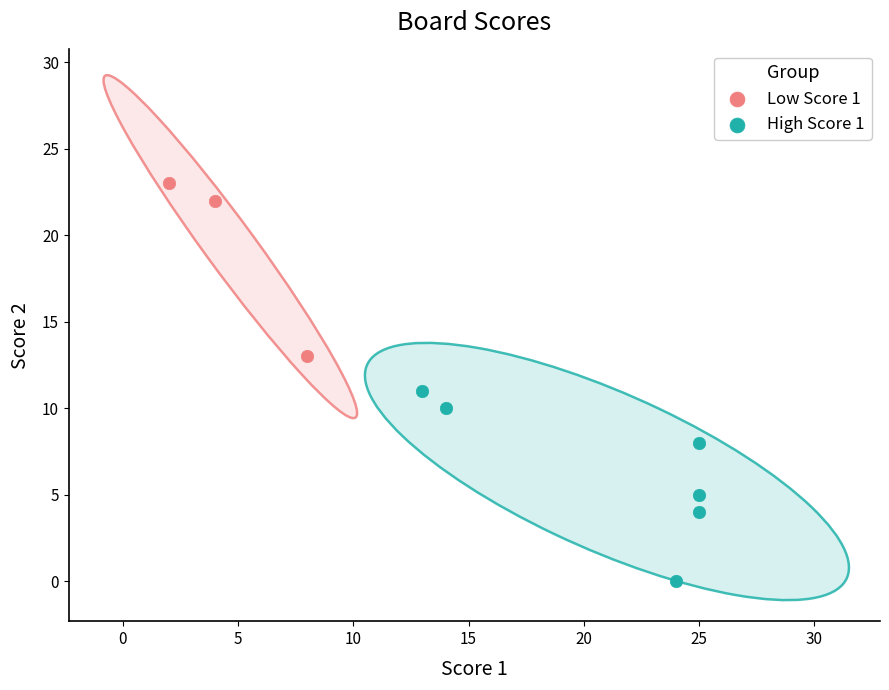

Which series reaches the maximum Y coordinate?

Low Score 1